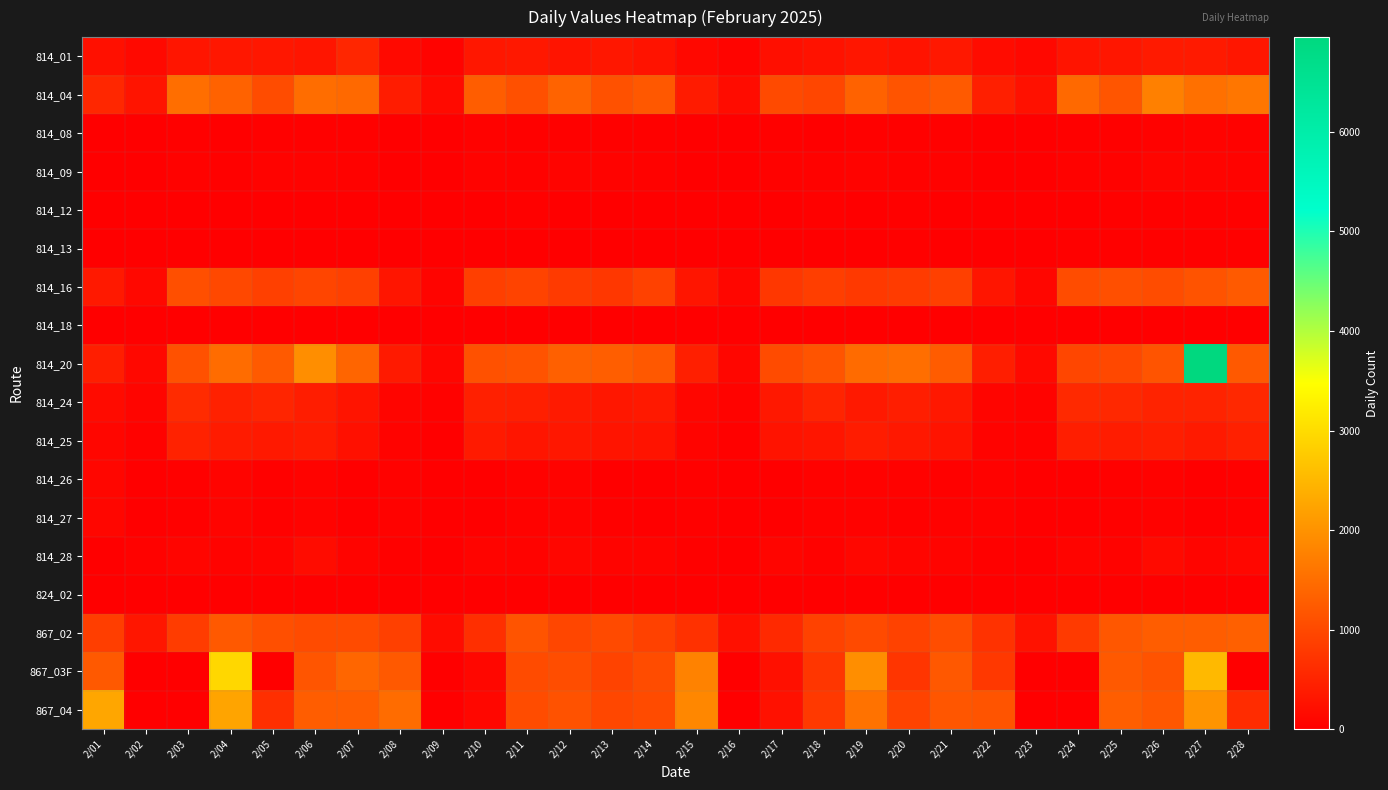

Reading left to right, transcribe all the data shown in this chart.

814_01: 2/01=234	2/02=142	2/03=308	2/04=334	2/05=335	2/06=312	2/07=541	2/08=146	2/09=56	2/10=328	2/11=352	2/12=295	2/13=332	2/14=272	2/15=134	2/16=79	2/17=230	2/18=267	2/19=319	2/20=281	2/21=345	2/22=179	2/23=127	2/24=288	2/25=319	2/26=374	2/27=369	2/28=314
814_04: 2/01=555	2/02=288	2/03=1515	2/04=1356	2/05=1049	2/06=1507	2/07=1451	2/08=407	2/09=154	2/10=1277	2/11=1101	2/12=1360	2/13=1118	2/14=1211	2/15=389	2/16=187	2/17=1027	2/18=976	2/19=1350	2/20=1162	2/21=1247	2/22=445	2/23=250	2/24=1445	2/25=1177	2/26=1762	2/27=1540	2/28=1622
814_08: 2/01=12	2/02=7	2/03=35	2/04=27	2/05=35	2/06=30	2/07=33	2/08=8	2/09=8	2/10=44	2/11=36	2/12=38	2/13=36	2/14=40	2/15=8	2/16=6	2/17=39	2/18=27	2/19=38	2/20=39	2/21=32	2/22=11	2/23=4	2/24=34	2/25=40	2/26=42	2/27=58	2/28=51
814_09: 2/01=5	2/02=6	2/03=41	2/04=34	2/05=57	2/06=57	2/07=44	2/08=6	2/09=6	2/10=58	2/11=49	2/12=73	2/13=59	2/14=44	2/15=5	2/16=8	2/17=51	2/18=46	2/19=65	2/20=48	2/21=43	2/22=6	2/23=3	2/24=50	2/25=43	2/26=83	2/27=77	2/28=59
814_12: 2/01=5	2/02=5	2/03=20	2/04=10	2/05=23	2/06=17	2/07=24	2/08=6	2/09=2	2/10=27	2/11=29	2/12=17	2/13=19	2/14=27	2/15=11	2/16=1	2/17=18	2/18=32	2/19=18	2/20=29	2/21=23	2/22=7	2/23=5	2/24=24	2/25=35	2/26=31	2/27=40	2/28=36
814_13: 2/01=4	2/02=3	2/03=21	2/04=9	2/05=16	2/06=23	2/07=21	2/08=4	2/09=3	2/10=23	2/11=18	2/12=26	2/13=18	2/14=22	2/15=9	2/16=1	2/17=17	2/18=26	2/19=21	2/20=28	2/21=19	2/22=7	2/23=1	2/24=28	2/25=31	2/26=32	2/27=36	2/28=38
814_16: 2/01=363	2/02=135	2/03=1094	2/04=1002	2/05=887	2/06=952	2/07=883	2/08=307	2/09=79	2/10=880	2/11=924	2/12=813	2/13=767	2/14=901	2/15=301	2/16=101	2/17=766	2/18=867	2/19=793	2/20=822	2/21=884	2/22=309	2/23=101	2/24=1051	2/25=1094	2/26=1049	2/27=1148	2/28=1249
814_18: 2/01=0	2/02=0	2/03=1	2/04=0	2/05=3	2/06=5	2/07=0	2/08=0	2/09=1	2/10=2	2/11=0	2/12=1	2/13=21	2/14=0	2/15=0	2/16=0	2/17=0	2/18=0	2/19=0	2/20=0	2/21=0	2/22=0	2/23=0	2/24=2	2/25=2	2/26=0	2/27=0	2/28=4
814_20: 2/01=432	2/02=135	2/03=1115	2/04=1491	2/05=1246	2/06=1953	2/07=1393	2/08=374	2/09=99	2/10=1124	2/11=1149	2/12=1325	2/13=1295	2/14=1218	2/15=444	2/16=107	2/17=1043	2/18=1158	2/19=1476	2/20=1508	2/21=1266	2/22=434	2/23=144	2/24=969	2/25=998	2/26=1155	2/27=6953	2/28=1230
814_24: 2/01=165	2/02=89	2/03=598	2/04=473	2/05=520	2/06=417	2/07=298	2/08=93	2/09=54	2/10=452	2/11=436	2/12=372	2/13=336	2/14=355	2/15=99	2/16=58	2/17=342	2/18=515	2/19=363	2/20=430	2/21=350	2/22=94	2/23=67	2/24=575	2/25=566	2/26=496	2/27=496	2/28=565
814_25: 2/01=108	2/02=43	2/03=477	2/04=391	2/05=361	2/06=389	2/07=235	2/08=59	2/09=27	2/10=374	2/11=306	2/12=326	2/13=297	2/14=281	2/15=79	2/16=33	2/17=273	2/18=309	2/19=400	2/20=348	2/21=276	2/22=60	2/23=43	2/24=428	2/25=407	2/26=432	2/27=369	2/28=454
814_26: 2/01=100	2/02=1	2/03=37	2/04=76	2/05=34	2/06=57	2/07=26	2/08=52	2/09=2	2/10=4	2/11=45	2/12=67	2/13=24	2/14=22	2/15=35	2/16=2	2/17=1	2/18=43	2/19=50	2/20=45	2/21=30	2/22=42	2/23=4	2/24=11	2/25=31	2/26=44	2/27=25	2/28=32
814_27: 2/01=100	2/02=1	2/03=37	2/04=76	2/05=34	2/06=57	2/07=26	2/08=49	2/09=4	2/10=2	2/11=45	2/12=66	2/13=28	2/14=22	2/15=35	2/16=0	2/17=2	2/18=44	2/19=47	2/20=29	2/21=47	2/22=44	2/23=0	2/24=14	2/25=32	2/26=41	2/27=27	2/28=33
814_28: 2/01=18	2/02=47	2/03=90	2/04=67	2/05=74	2/06=185	2/07=70	2/08=37	2/09=25	2/10=73	2/11=65	2/12=105	2/13=75	2/14=75	2/15=29	2/16=8	2/17=83	2/18=48	2/19=114	2/20=85	2/21=70	2/22=34	2/23=19	2/24=71	2/25=65	2/26=150	2/27=86	2/28=113
824_02: 2/01=0	2/02=0	2/03=0	2/04=0	2/05=0	2/06=0	2/07=0	2/08=0	2/09=0	2/10=0	2/11=1	2/12=0	2/13=1	2/14=3	2/15=0	2/16=0	2/17=0	2/18=0	2/19=1	2/20=0	2/21=0	2/22=0	2/23=0	2/24=9	2/25=2	2/26=0	2/27=1	2/28=0
867_02: 2/01=857	2/02=317	2/03=830	2/04=1235	2/05=1091	2/06=1040	2/07=1039	2/08=883	2/09=187	2/10=654	2/11=1159	2/12=967	2/13=1032	2/14=906	2/15=686	2/16=231	2/17=580	2/18=912	2/19=1029	2/20=911	2/21=1072	2/22=698	2/23=266	2/24=813	2/25=1199	2/26=1283	2/27=1278	2/28=1328
867_03F: 2/01=1230	2/02=0	2/03=3	2/04=2941	2/05=0	2/06=1177	2/07=1402	2/08=1234	2/09=0	2/10=119	2/11=1044	2/12=1069	2/13=930	2/14=1046	2/15=1791	2/16=0	2/17=243	2/18=760	2/19=1955	2/20=740	2/21=1212	2/22=784	2/23=0	2/24=1	2/25=1230	2/26=1142	2/27=2530	2/28=1
867_04: 2/01=2269	2/02=0	2/03=0	2/04=2245	2/05=655	2/06=1287	2/07=1287	2/08=1481	2/09=0	2/10=110	2/11=1057	2/12=1131	2/13=978	2/14=1041	2/15=1853	2/16=0	2/17=249	2/18=796	2/19=1568	2/20=927	2/21=1189	2/22=1164	2/23=0	2/24=1	2/25=1296	2/26=1208	2/27=2031	2/28=624